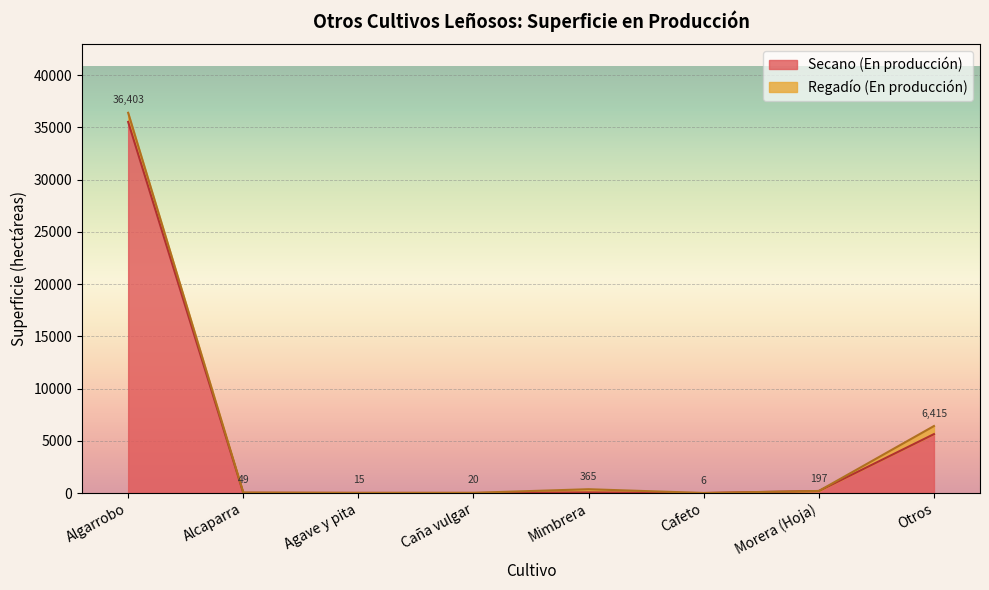

What position from the left is Agave y pita?

3